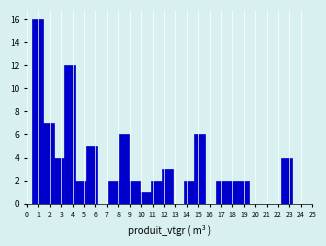

Over which range of the x-axis is the bar tallest?

0.4 to 1.4